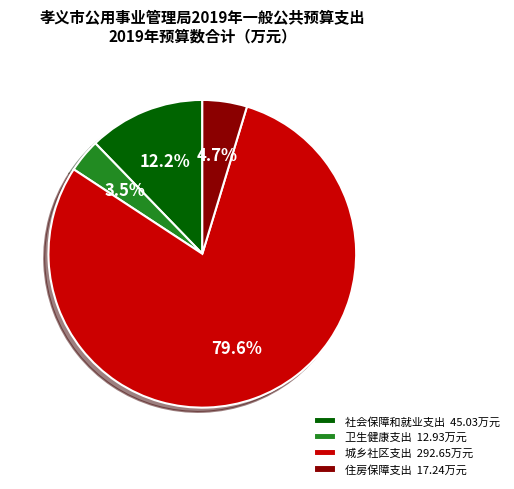

What is the ratio of the value at 卫生健康支出 12.93万元 to the value at 社会保障和就业支出 45.03万元?

0.3